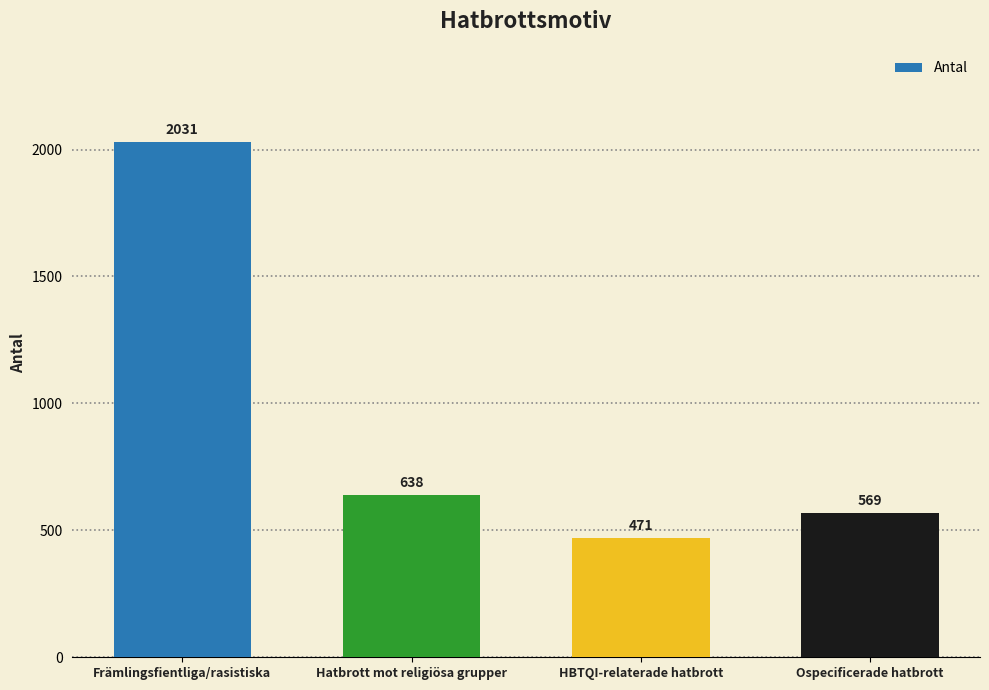

Reading right to left, list all the values displayed in this chart.

Ospecificerade hatbrott=569	HBTQI-relaterade hatbrott=471	Hatbrott mot religiösa grupper=638	Främlingsfientliga/rasistiska=2031